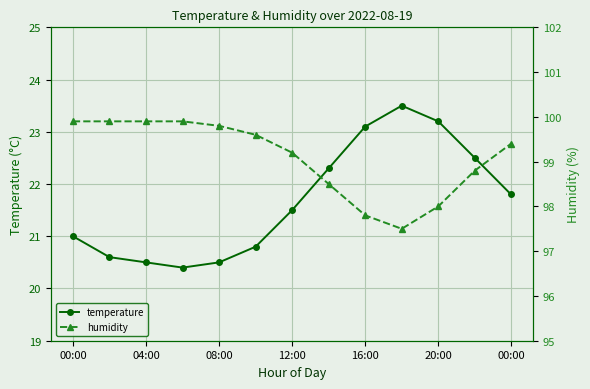

How many lines are shown in the chart?

2